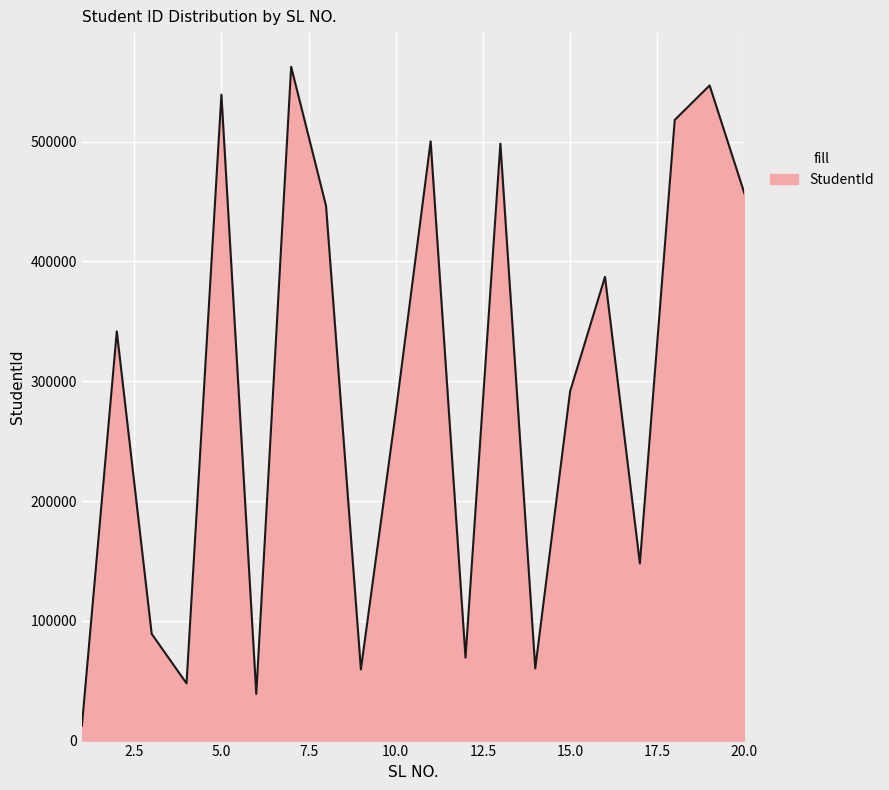

What is the difference between the maximum and minimum values?

549991